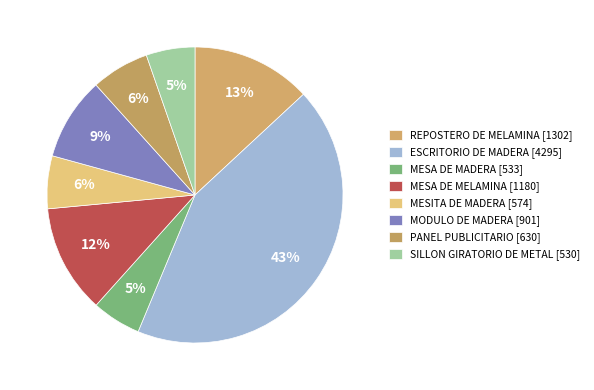

Count the number of slices in the pie.

8